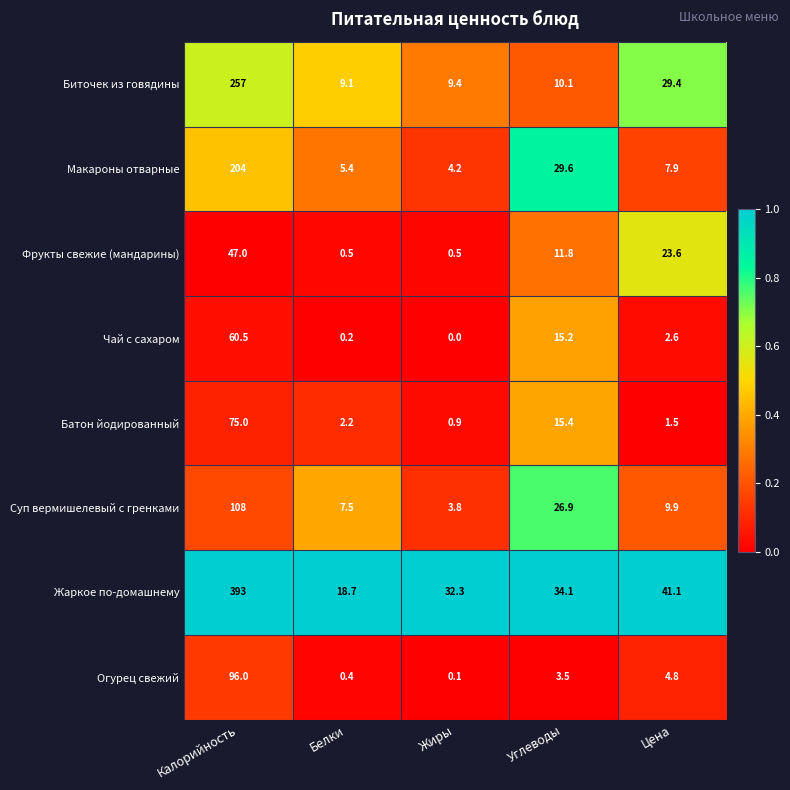

At how many categories does at least one series exceed 0?

5